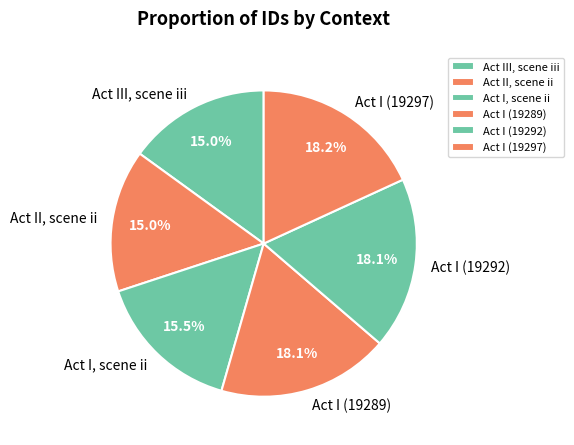

Is it true that Act II, scene ii is 29% of the pie?

False